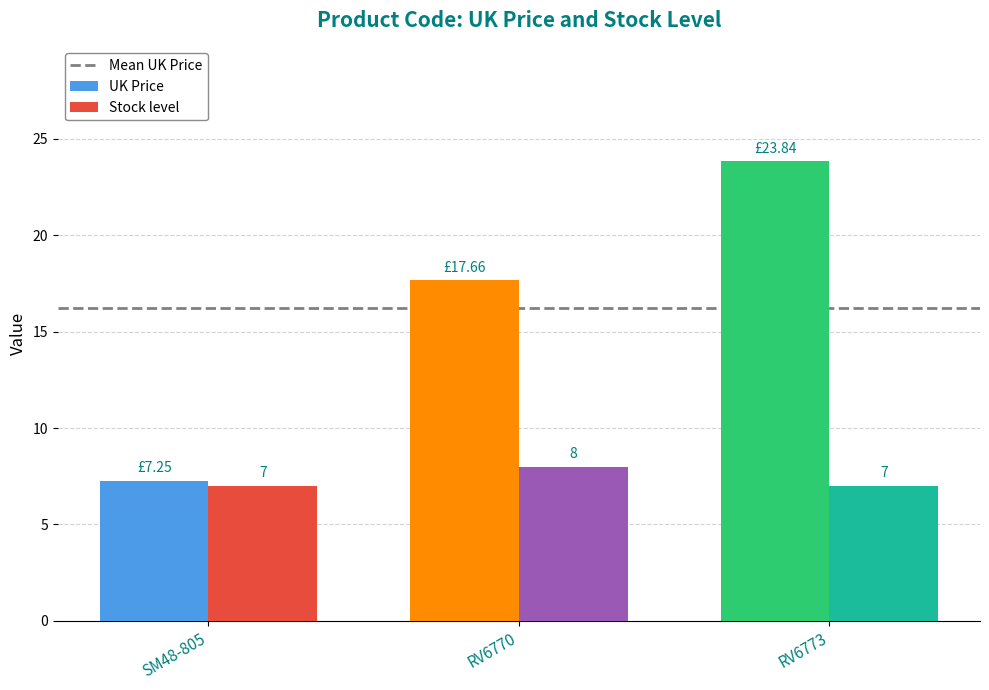

Rank the series at RV6773 from lowest to highest value.

Stock level, UK Price